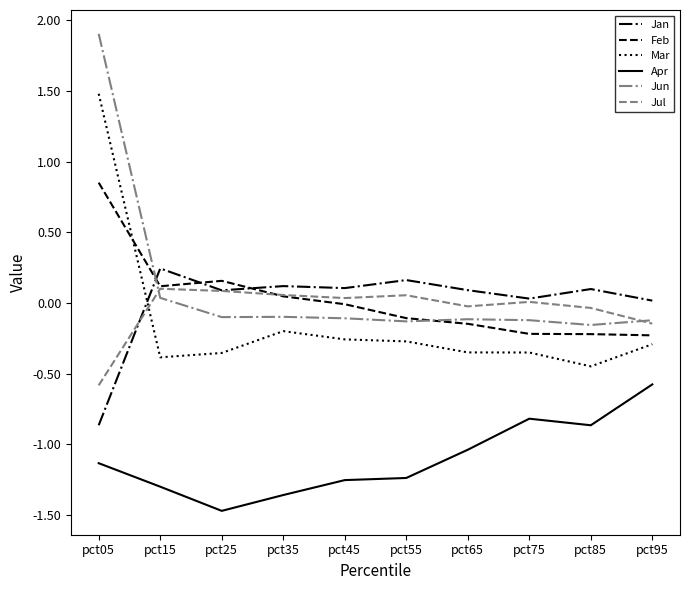

True or false: Jul has more than 0 points higher than both neighbors.

True